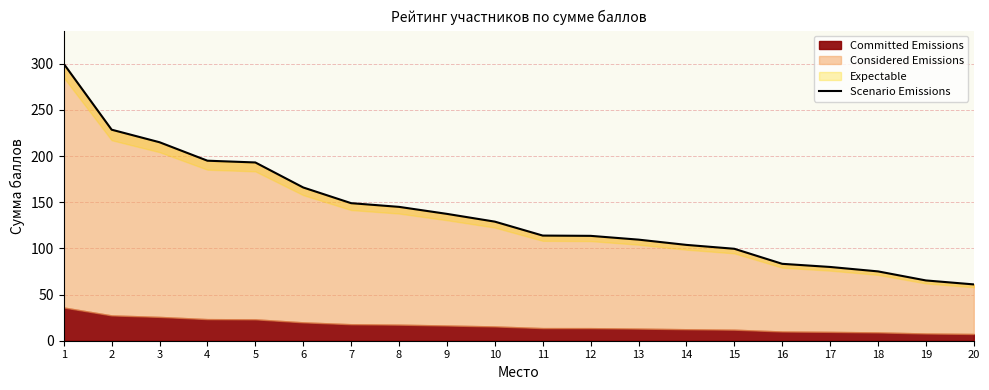

What is the greatest value displayed?

300.0